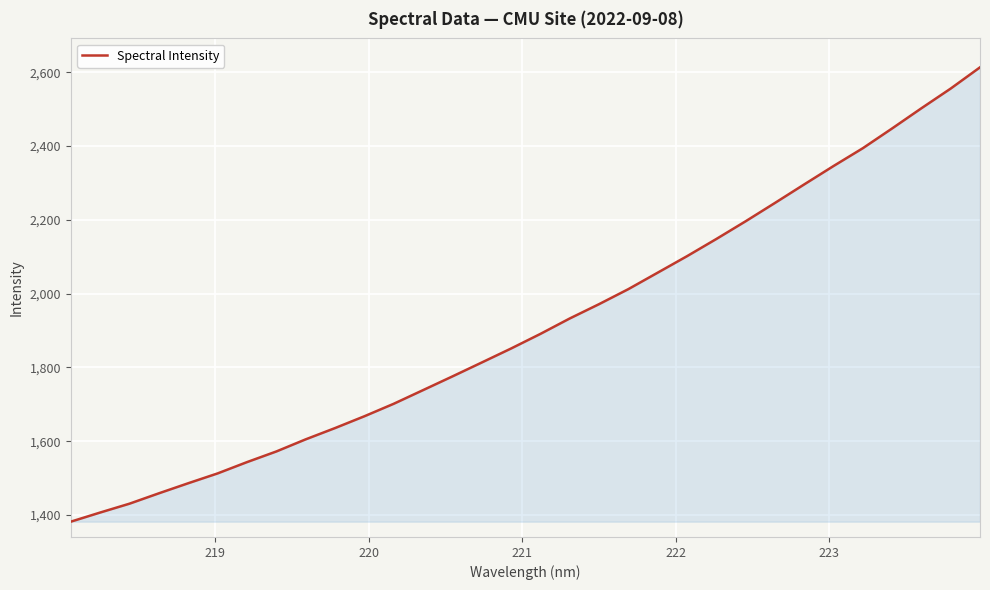

What is the greatest value displayed?

2613.2